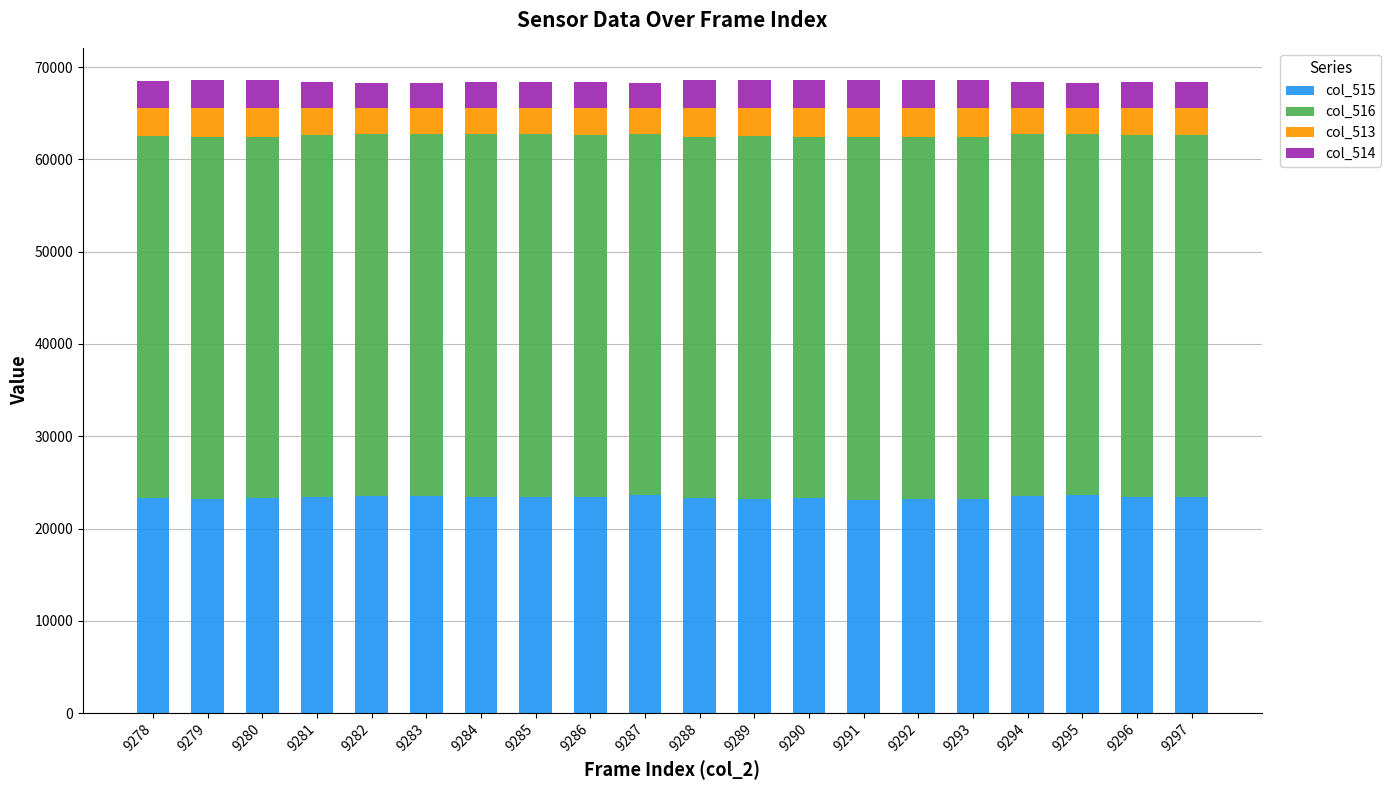

What is the total value across all series at 9294?

68348